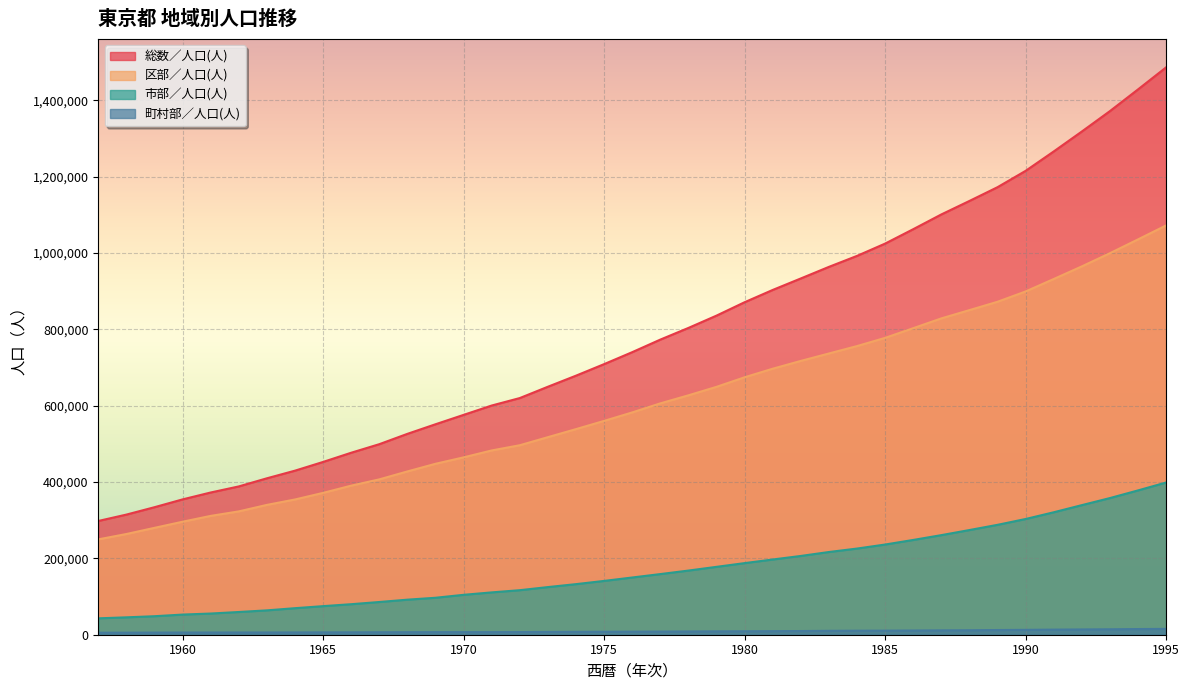

How many lines are shown in the chart?

4